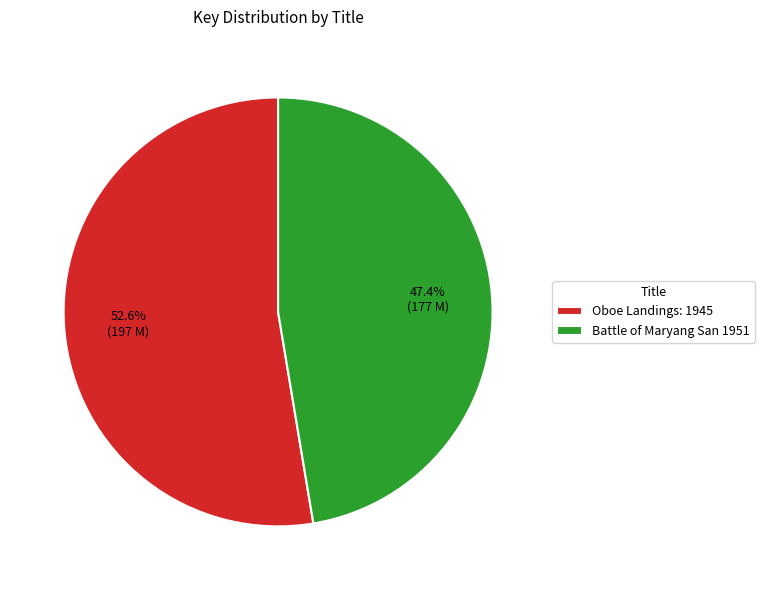

What is the total percentage of Oboe Landings: 1945 and Battle of Maryang San 1951?

100.0%